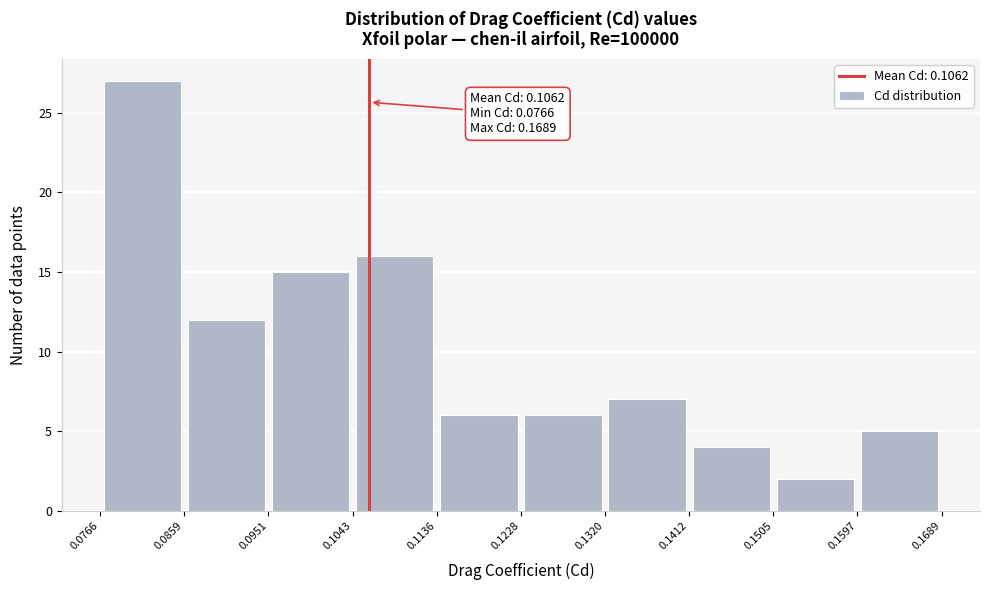

Which range on the x-axis has the tallest bar?

0.0766 to 0.0859